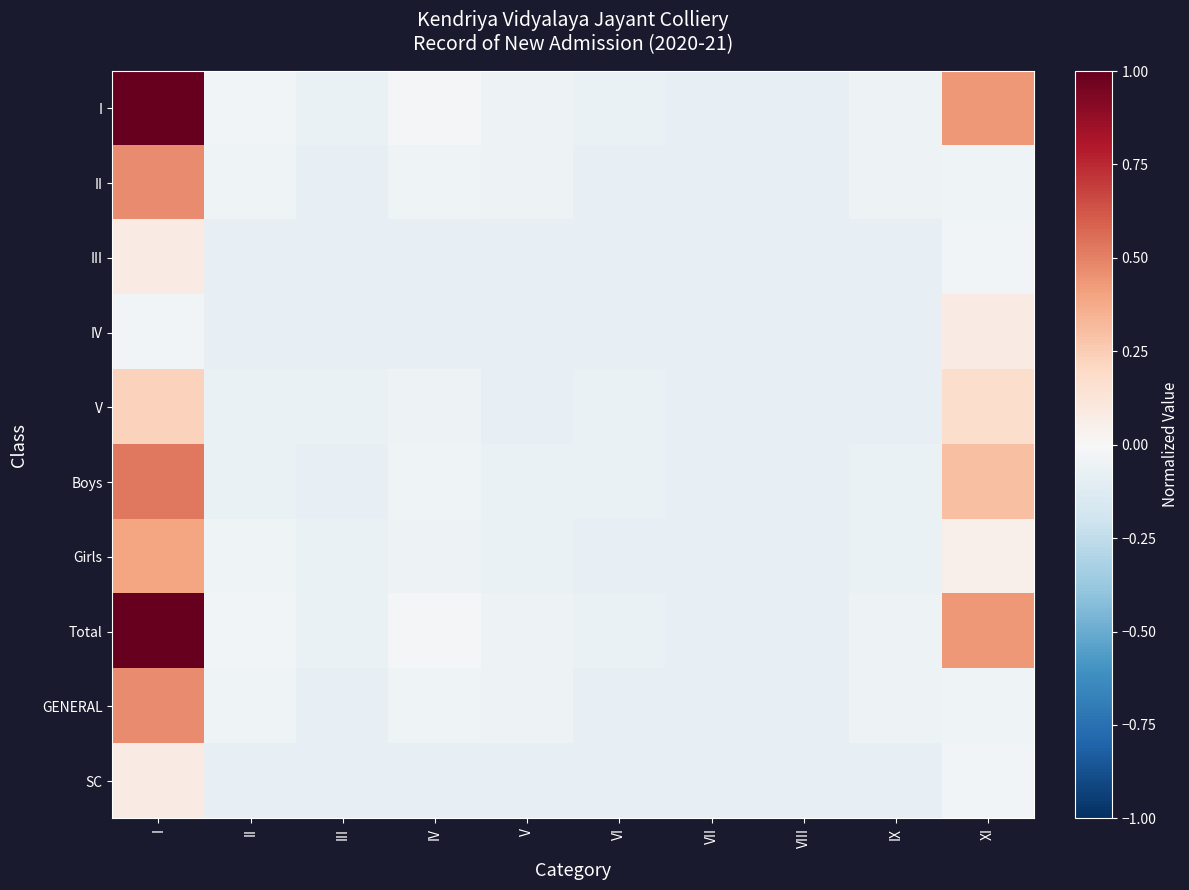

At how many categories does at least one series exceed 0?

2